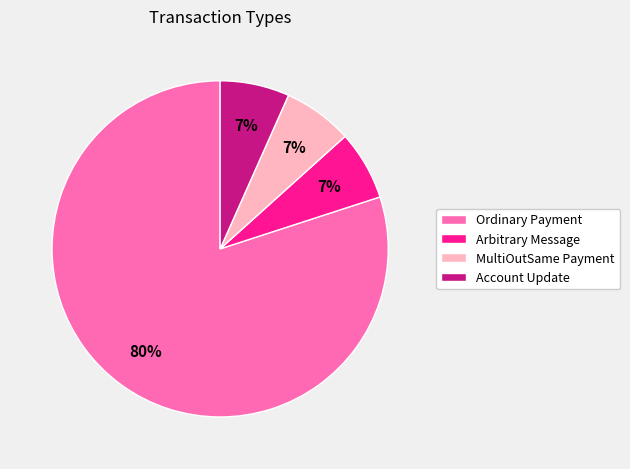

To the nearest percent, what percentage of the pie is Account Update?

7%